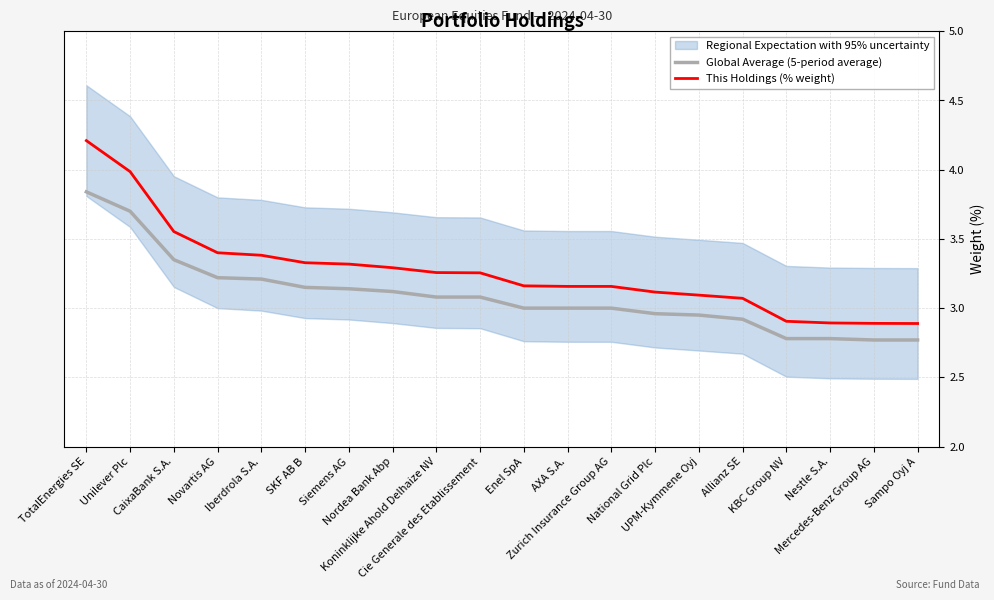

How many data points in This Holdings (% weight) are less than 3?

4